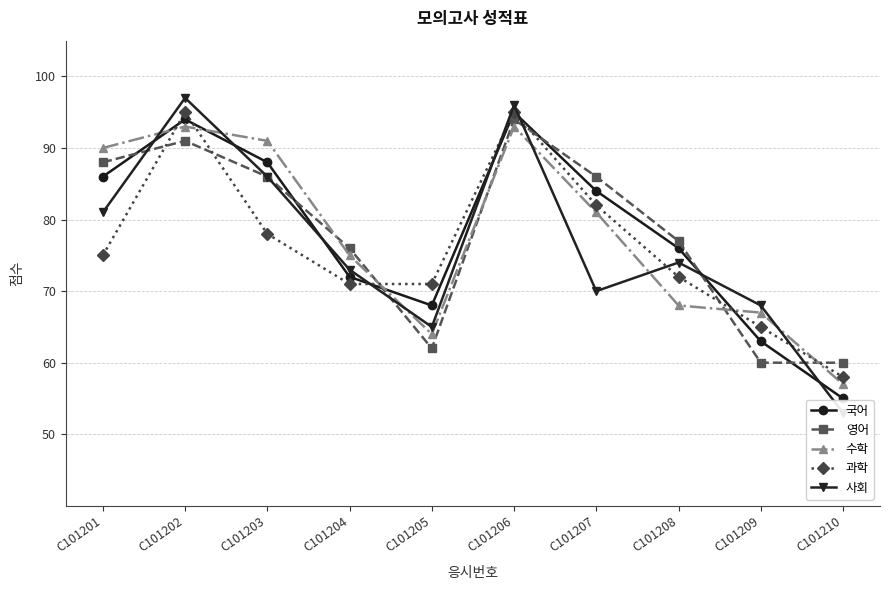

Rank the series at C101203 from highest to lowest value.

수학, 국어, 영어, 사회, 과학